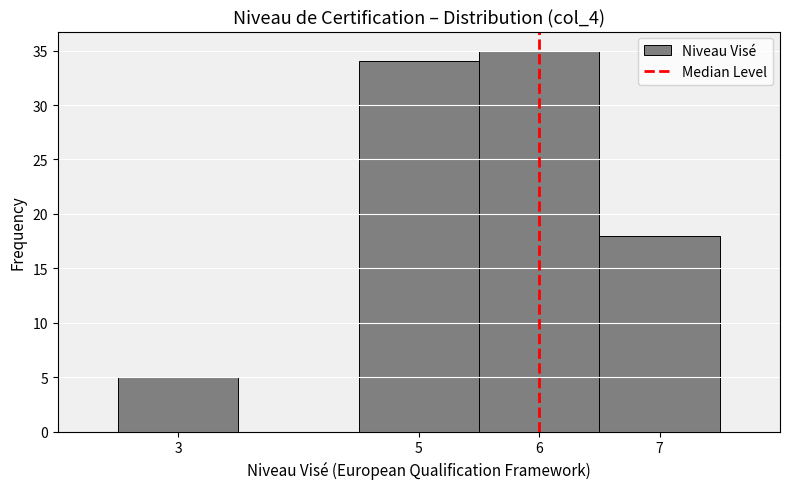

How tall is the bar that spans 4.5 to 5.5 on the x-axis? The values are not printed on the chart, so give them approximately, as read against the axis.

34